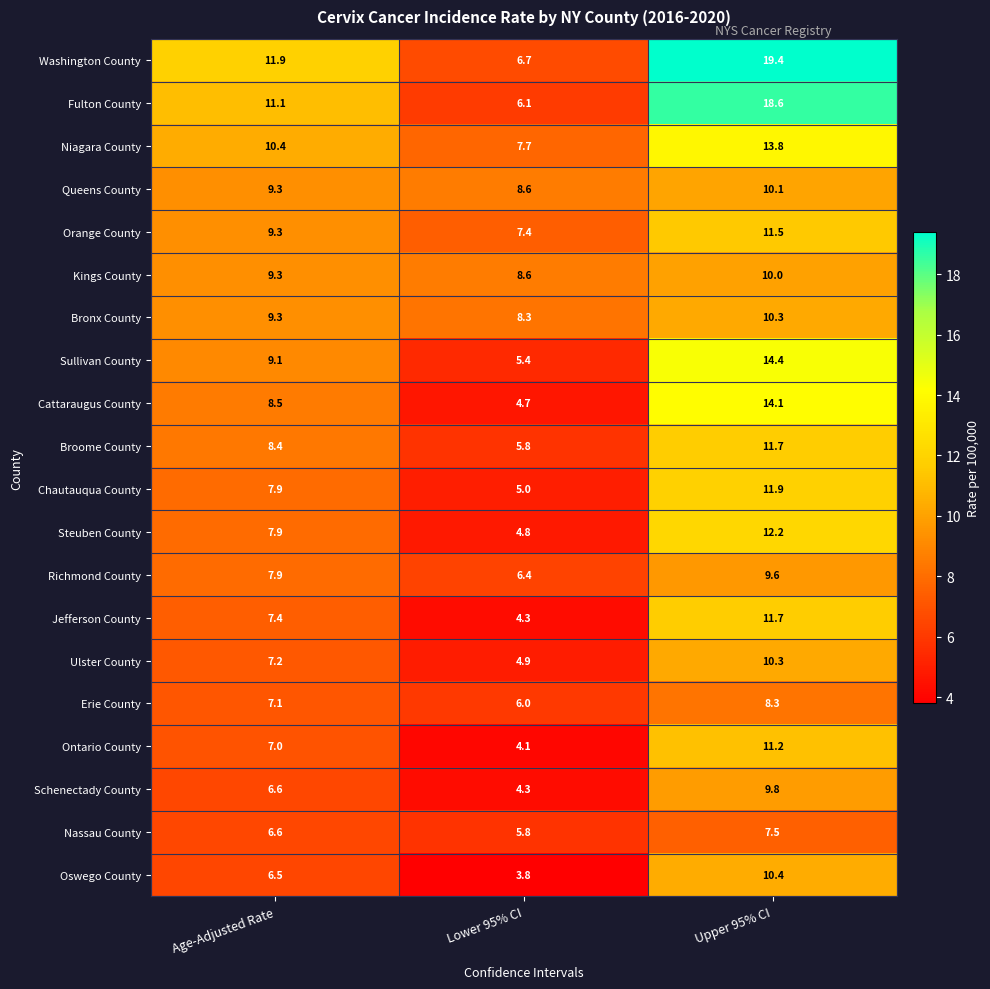

What is the average value of the Orange County series?

9.4